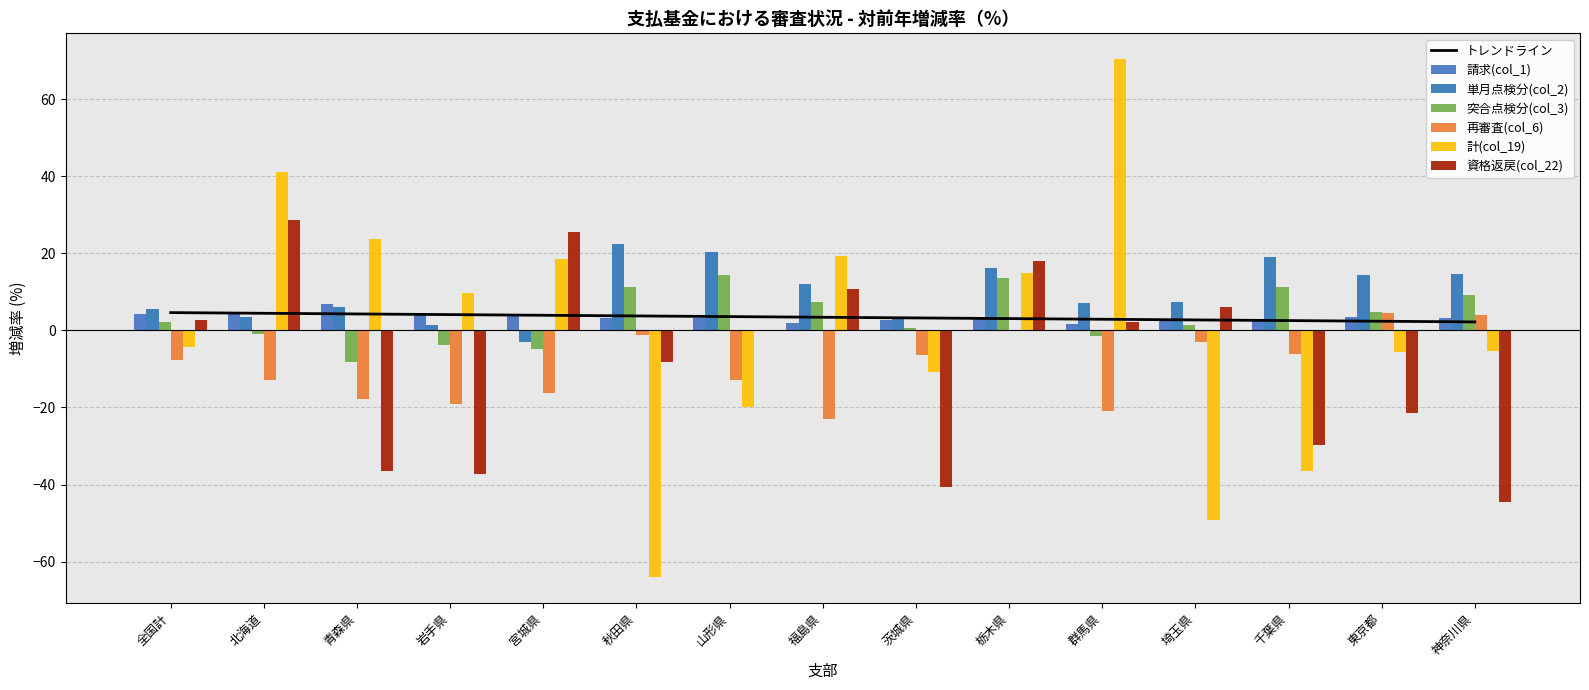

How many data points does each series have?

15